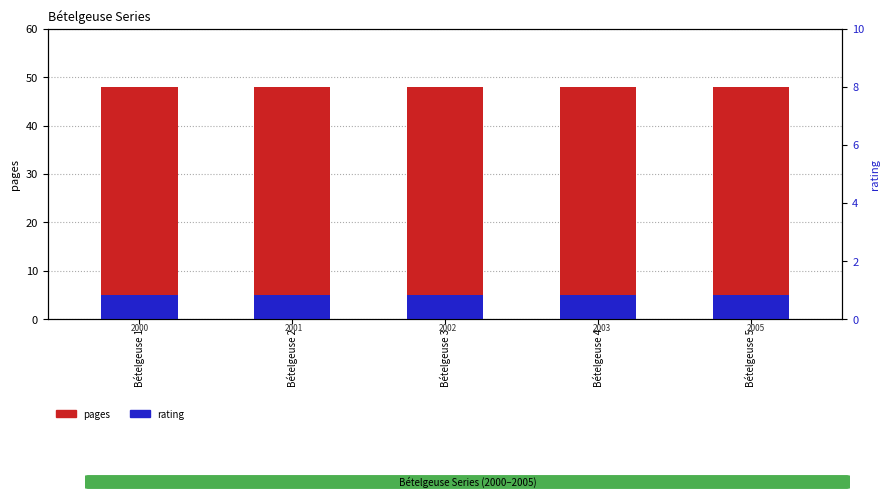

Which series has the largest range (max minus min)?

pages